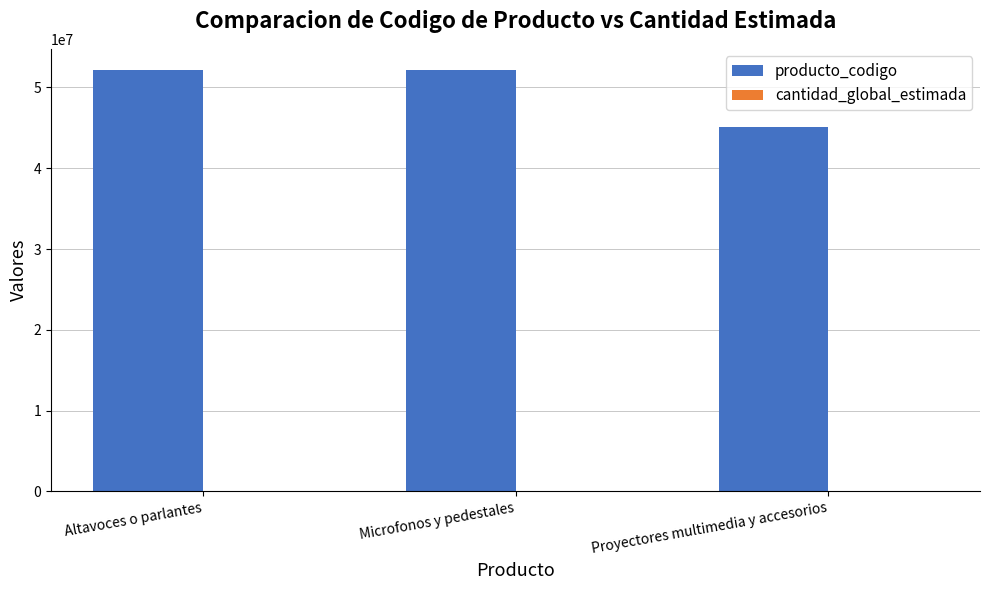

What is the highest value of the producto_codigo series?

52161520